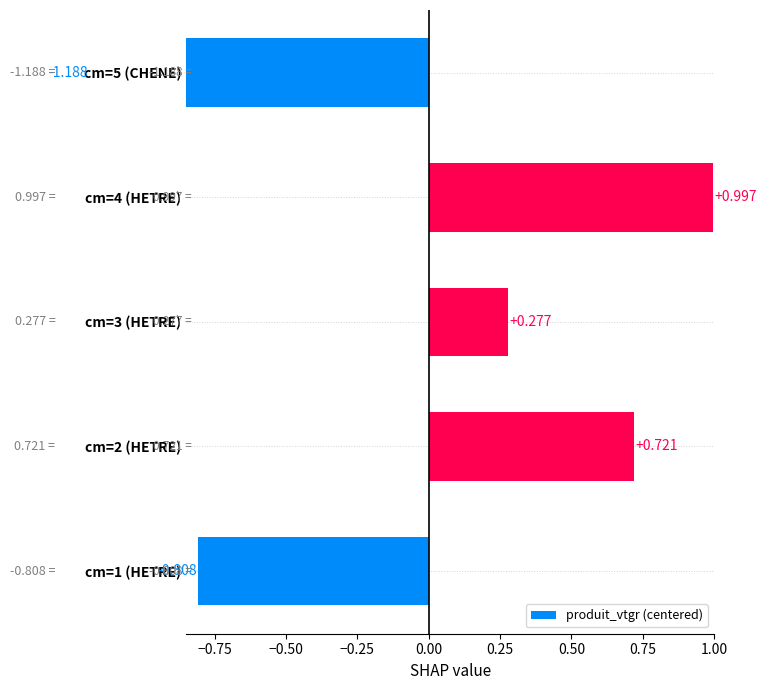

What is the difference between the maximum and minimum values?

2.2